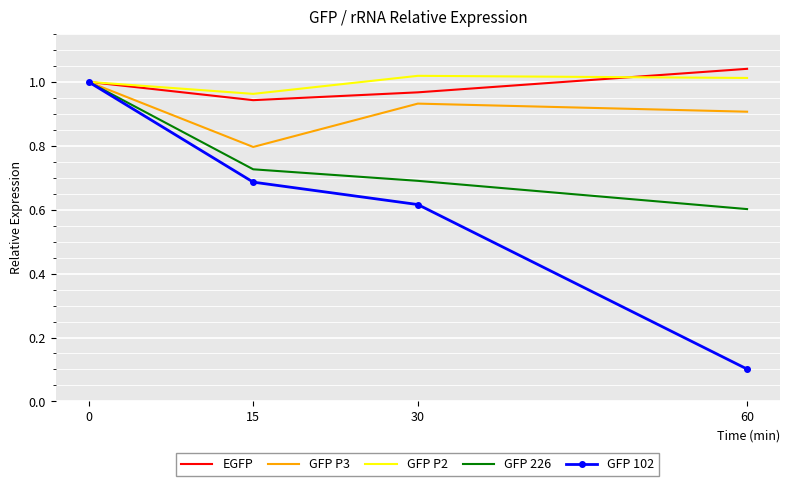

What is the minimum value shown in the chart?

0.1